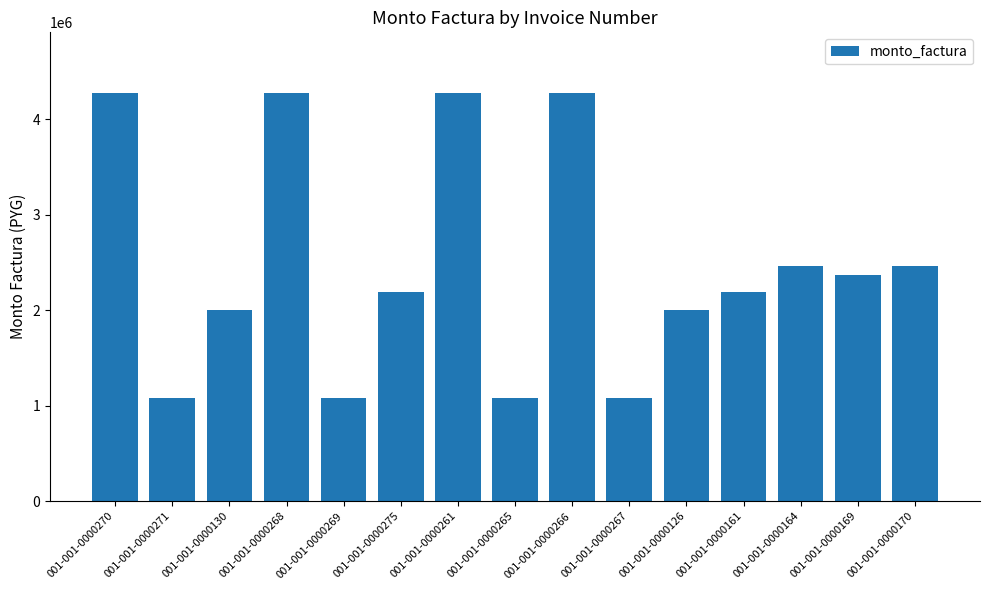

How many data points does each series have?

15